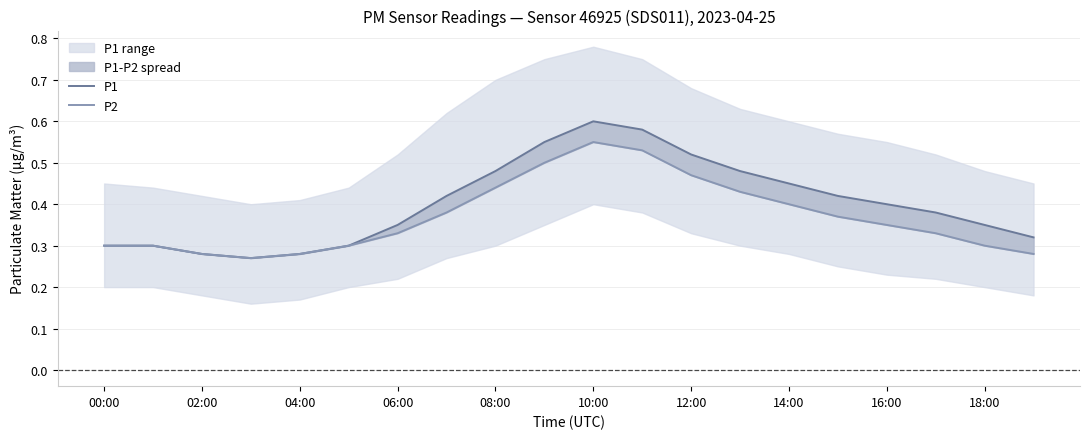

Is the value of P1 at 11 greater than the value of P2 at 12?

Yes